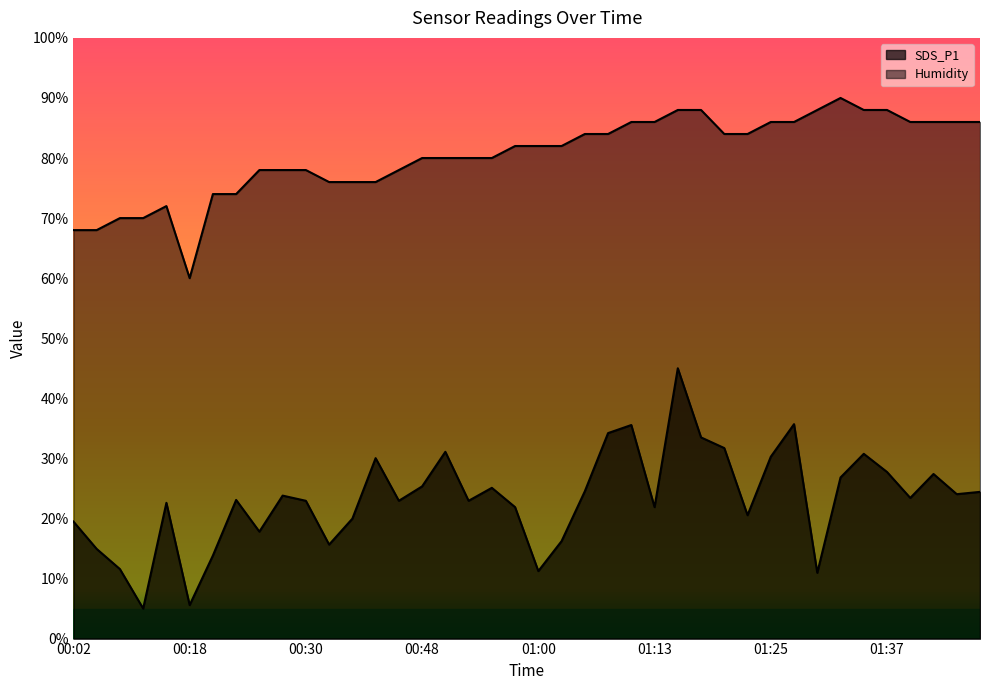

What is the value of the SDS_P1 point at the 16th from the left?

25.3